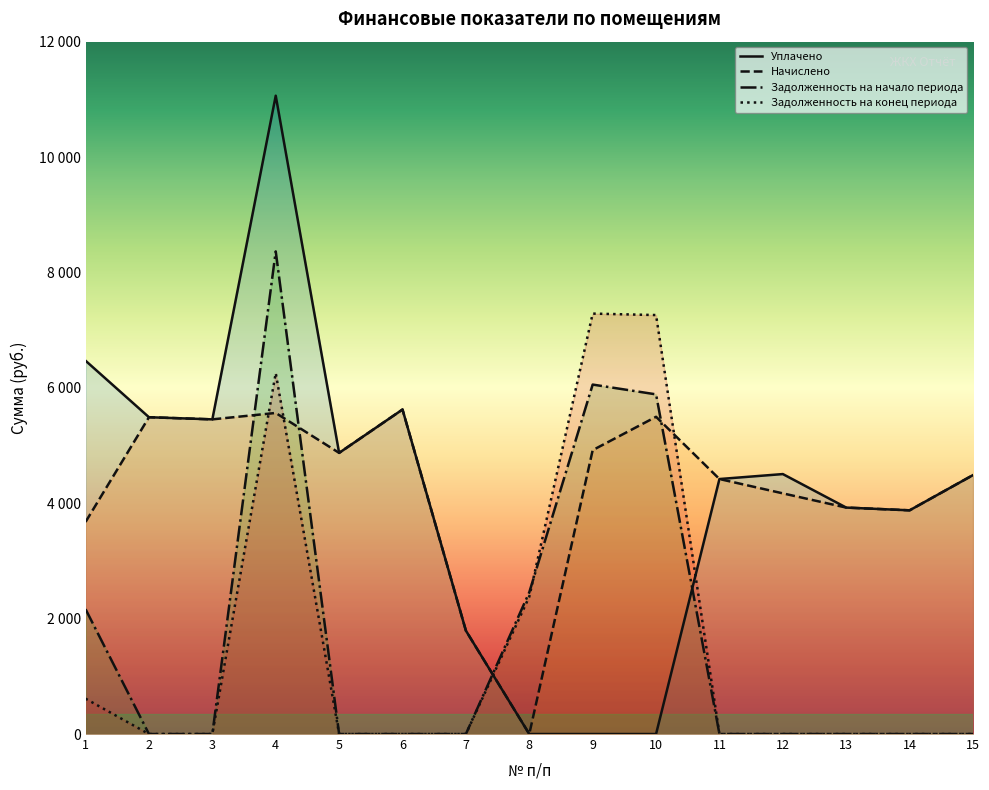

Reading left to right, transcribe all the data shown in this chart.

Уплачено: 1=6470.1	2=5490.8	3=5453.9	4=11063.4	5=4872.7	6=5624.5	7=1791.7	8=0.0	9=0.0	10=0.0	11=4419.6	12=4505.6	13=3924.7	14=3877.3	15=4487.9
Начислено: 1=3676.3	2=5490.8	3=5453.9	4=5564.8	5=4872.7	6=5624.5	7=1791.7	8=0.0	9=4920.1	10=5498.4	11=4419.6	12=4171.2	13=3924.7	14=3877.3	15=4487.9
Задолженность на начало периода: 1=2163.7	2=0.0	3=0.0	4=8365.0	5=0.0	6=0.0	7=0.0	8=2456.7	9=6056.7	10=5887.0	11=0.0	12=0.0	13=0.0	14=0.0	15=0.0
Задолженность на конец периода: 1=612.7	2=0.0	3=0.0	4=6256.1	5=0.0	6=0.0	7=0.0	8=2380.3	9=7286.8	10=7261.6	11=0.0	12=0.0	13=0.0	14=0.0	15=0.0